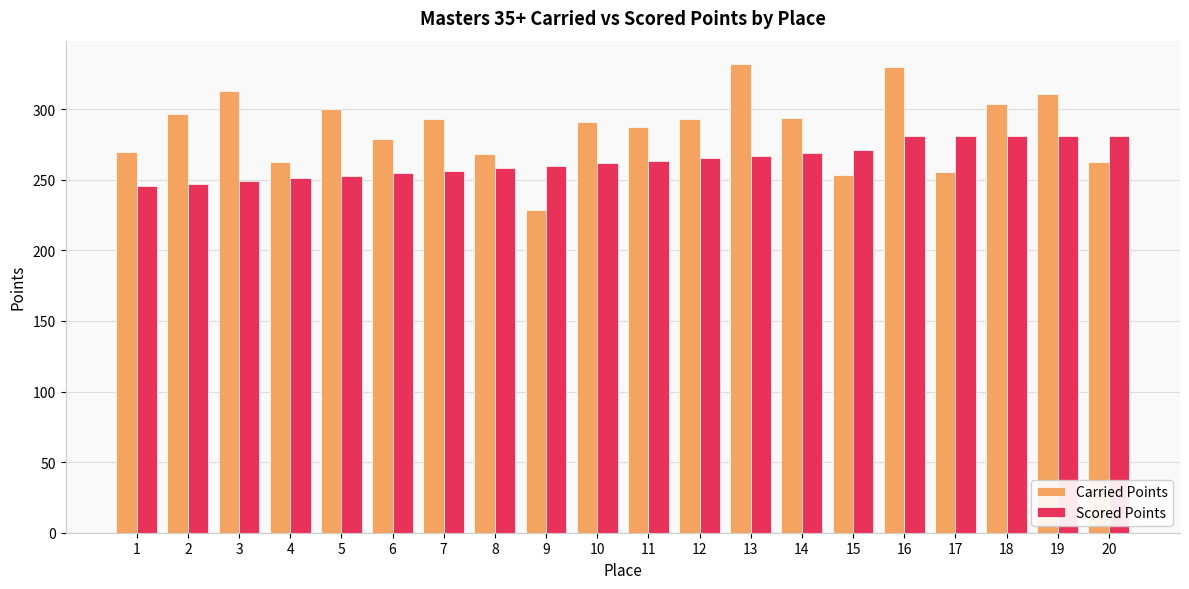

How many data points in Carried Points are less than 292?

10